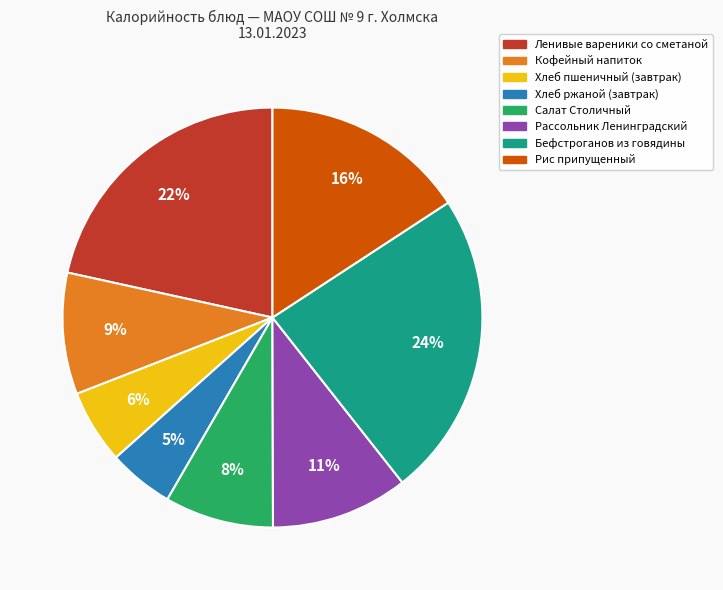

Is it true that Рис припущенный is 31% of the pie?

False